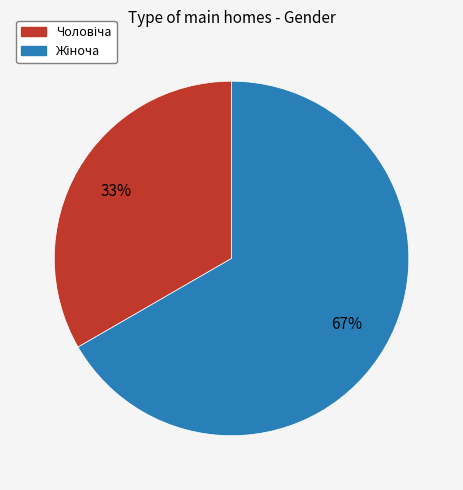

To the nearest percent, what is the average slice percentage?

50%